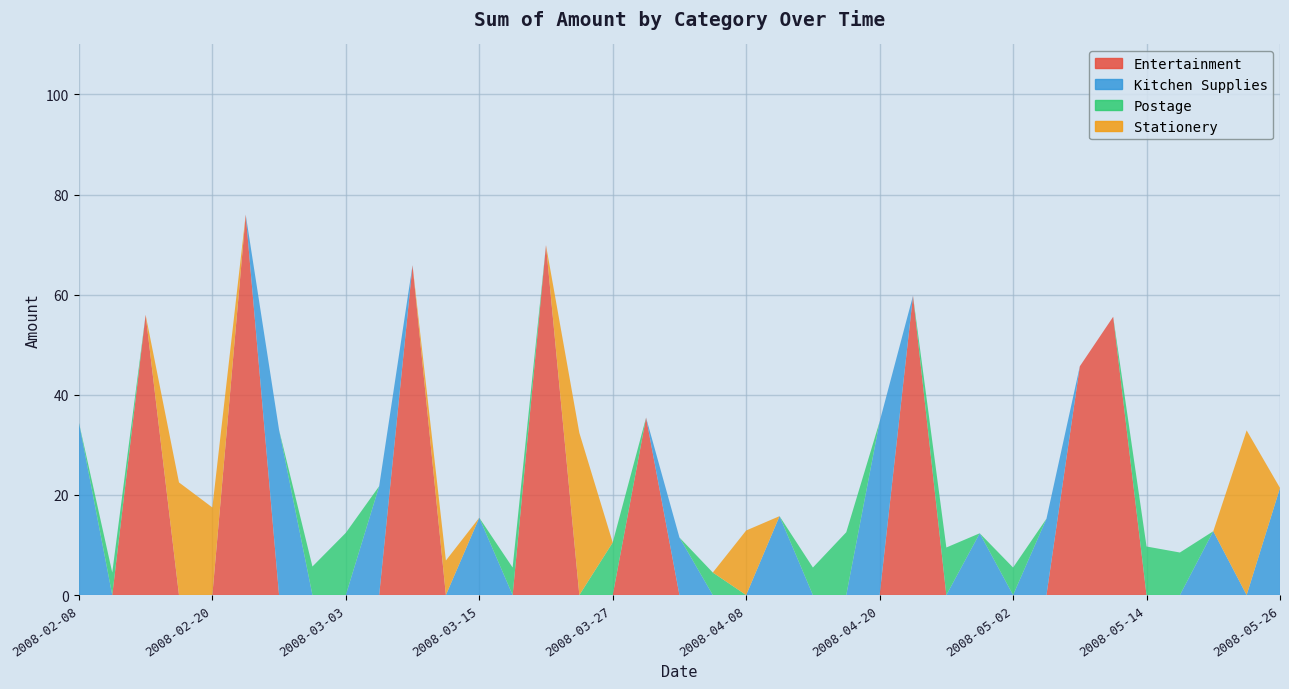

Reading left to right, what are all the values shown in this chart?

Entertainment: 2008-02-08=0.0	2008-02-11=0.0	2008-02-14=56.0	2008-02-17=0.0	2008-02-20=0.0	2008-02-23=76.0	2008-02-26=0.0	2008-02-29=0.0	2008-03-03=0.0	2008-03-06=0.0	2008-03-09=65.9	2008-03-12=0.0	2008-03-15=0.0	2008-03-18=0.0	2008-03-21=69.9	2008-03-24=0.0	2008-03-27=0.0	2008-03-30=35.5	2008-04-02=0.0	2008-04-05=0.0	2008-04-08=0.0	2008-04-11=0.0	2008-04-14=0.0	2008-04-17=0.0	2008-04-20=0.0	2008-04-23=59.8	2008-04-26=0.0	2008-04-29=0.0	2008-05-02=0.0	2008-05-05=0.0	2008-05-08=45.7	2008-05-11=55.6	2008-05-14=0.0	2008-05-17=0.0	2008-05-20=0.0	2008-05-23=0.0	2008-05-26=0.0
Kitchen Supplies: 2008-02-08=34.5	2008-02-11=0.0	2008-02-14=0.0	2008-02-17=0.0	2008-02-20=0.0	2008-02-23=0.0	2008-02-26=33.0	2008-02-29=0.0	2008-03-03=0.0	2008-03-06=21.8	2008-03-09=0.0	2008-03-12=0.0	2008-03-15=15.4	2008-03-18=0.0	2008-03-21=0.0	2008-03-24=0.0	2008-03-27=0.0	2008-03-30=0.0	2008-04-02=11.5	2008-04-05=0.0	2008-04-08=0.0	2008-04-11=15.8	2008-04-14=0.0	2008-04-17=0.0	2008-04-20=34.6	2008-04-23=0.0	2008-04-26=0.0	2008-04-29=12.3	2008-05-02=0.0	2008-05-05=15.2	2008-05-08=0.0	2008-05-11=0.0	2008-05-14=0.0	2008-05-17=0.0	2008-05-20=12.8	2008-05-23=0.0	2008-05-26=21.4
Postage: 2008-02-08=0.0	2008-02-11=4.5	2008-02-14=0.0	2008-02-17=0.0	2008-02-20=0.0	2008-02-23=0.0	2008-02-26=0.0	2008-02-29=5.7	2008-03-03=12.4	2008-03-06=0.0	2008-03-09=0.0	2008-03-12=0.0	2008-03-15=0.0	2008-03-18=5.5	2008-03-21=0.0	2008-03-24=0.0	2008-03-27=10.5	2008-03-30=0.0	2008-04-02=0.0	2008-04-05=4.5	2008-04-08=0.0	2008-04-11=0.0	2008-04-14=5.5	2008-04-17=12.6	2008-04-20=0.0	2008-04-23=0.0	2008-04-26=9.5	2008-04-29=0.0	2008-05-02=5.5	2008-05-05=0.0	2008-05-08=0.0	2008-05-11=0.0	2008-05-14=9.7	2008-05-17=8.5	2008-05-20=0.0	2008-05-23=0.0	2008-05-26=0.0
Stationery: 2008-02-08=0.0	2008-02-11=0.0	2008-02-14=0.0	2008-02-17=22.5	2008-02-20=17.5	2008-02-23=0.0	2008-02-26=0.0	2008-02-29=0.0	2008-03-03=0.0	2008-03-06=0.0	2008-03-09=0.0	2008-03-12=6.9	2008-03-15=0.0	2008-03-18=0.0	2008-03-21=0.0	2008-03-24=32.4	2008-03-27=0.0	2008-03-30=0.0	2008-04-02=0.0	2008-04-05=0.0	2008-04-08=12.9	2008-04-11=0.0	2008-04-14=0.0	2008-04-17=0.0	2008-04-20=0.0	2008-04-23=0.0	2008-04-26=0.0	2008-04-29=0.0	2008-05-02=0.0	2008-05-05=0.0	2008-05-08=0.0	2008-05-11=0.0	2008-05-14=0.0	2008-05-17=0.0	2008-05-20=0.0	2008-05-23=32.9	2008-05-26=0.0